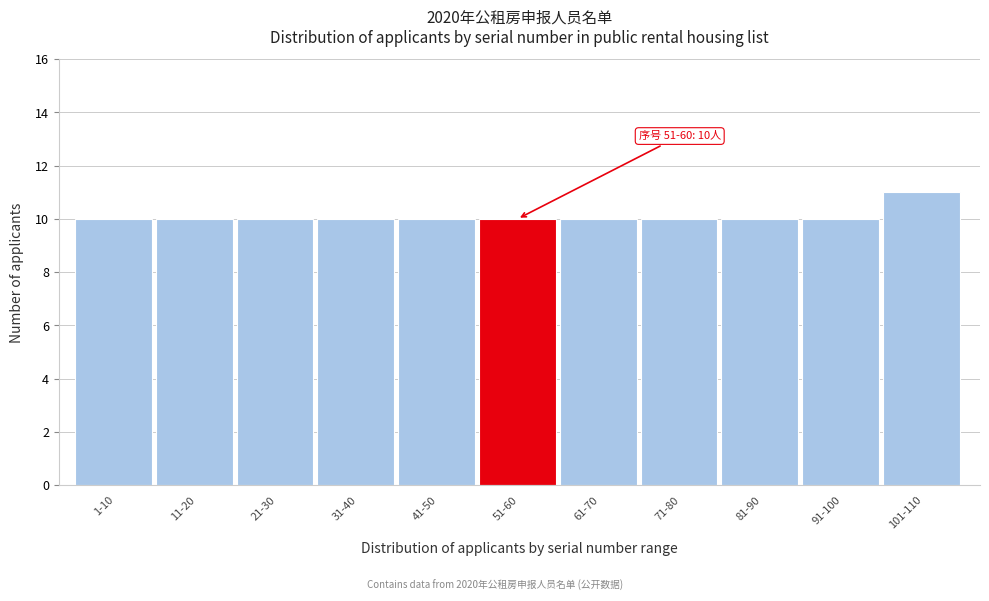

Reading left to right, what are all the values shown in this chart?

10	10	10	10	10	10	10	10	10	10	11